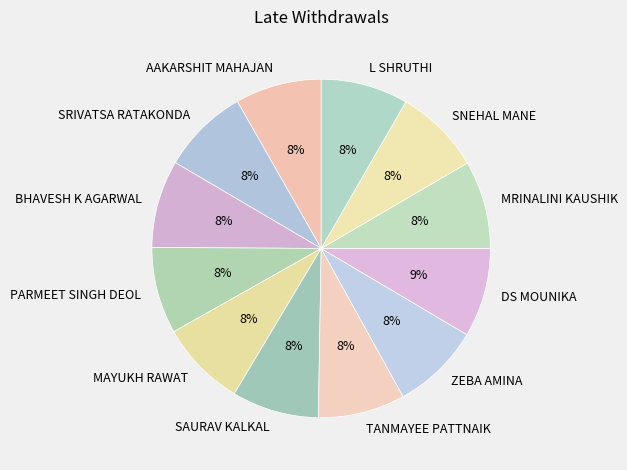

How many slices are in this pie chart?

12